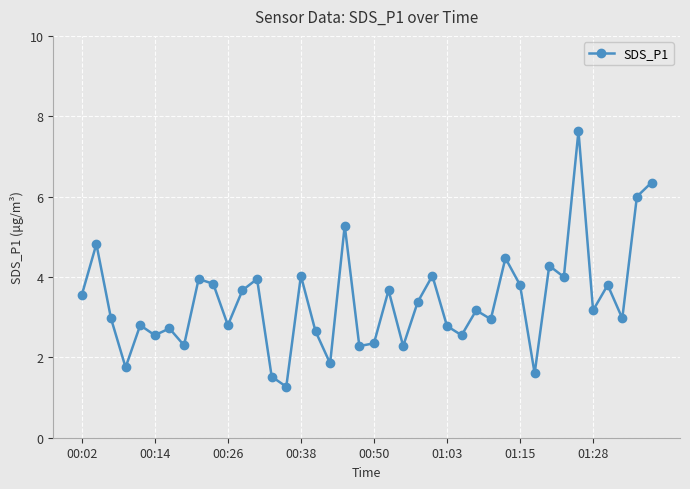

How many distinct data groups are displayed?

1